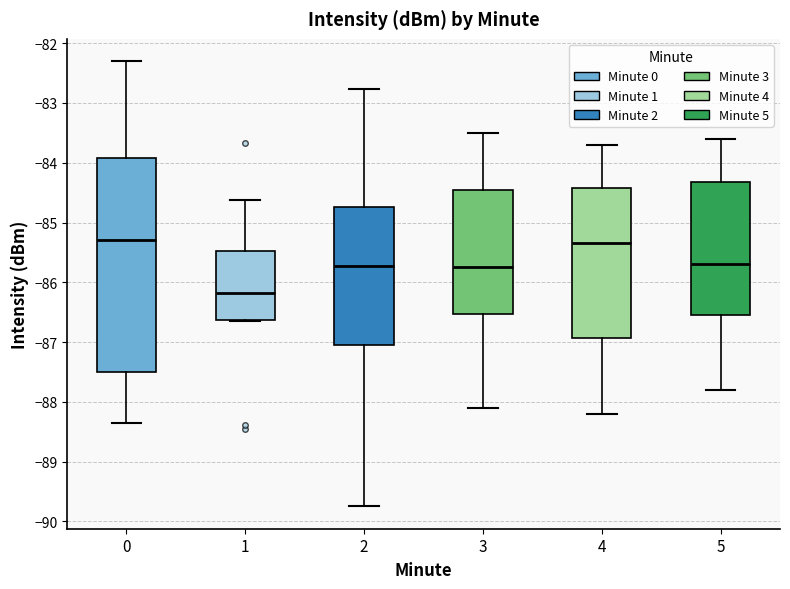

Which box is the tallest, from its lower edge to its upper edge?

0